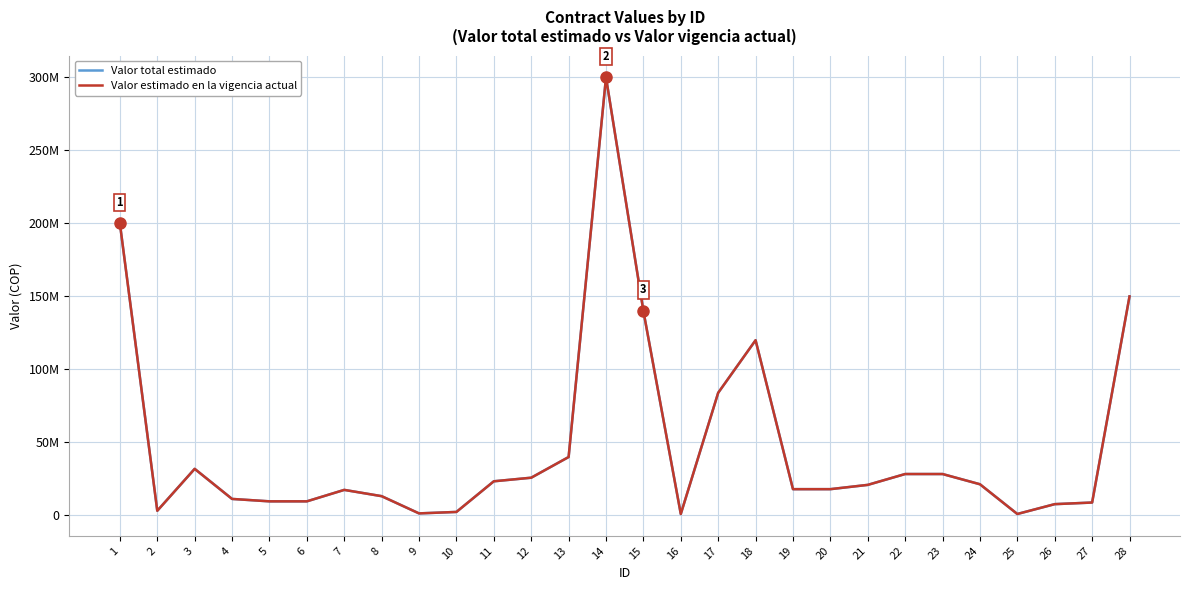

List the series in order of their peak value, lowest first.

Valor total estimado, Valor estimado en la vigencia actual